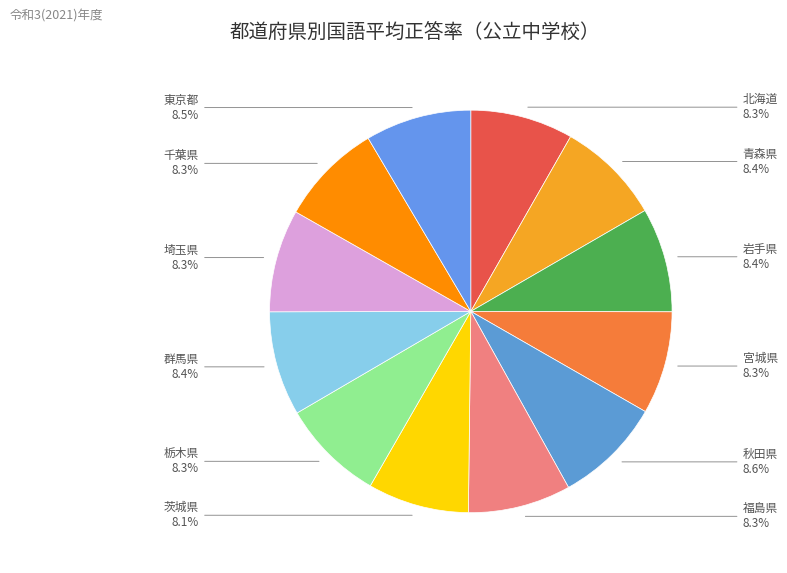

Count the number of slices in the pie.

12